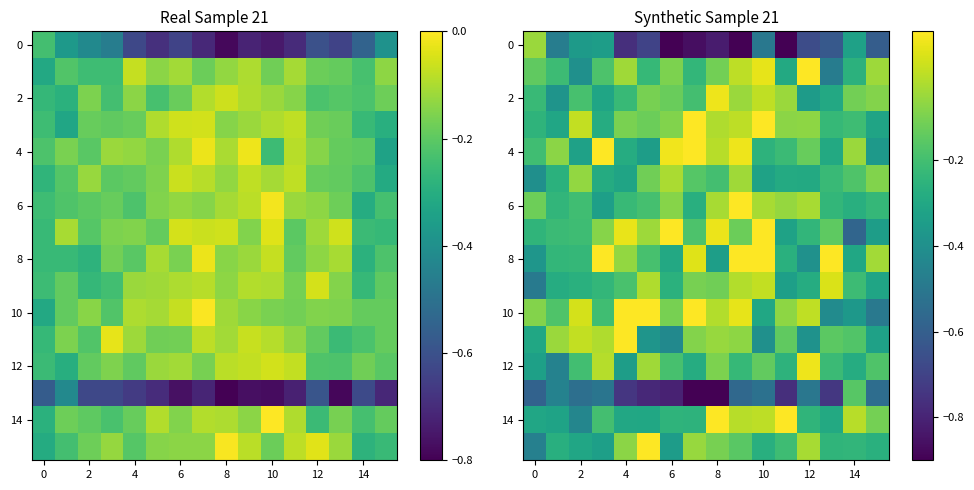

The value of 4 at 2 is -0.3. True or false?

True